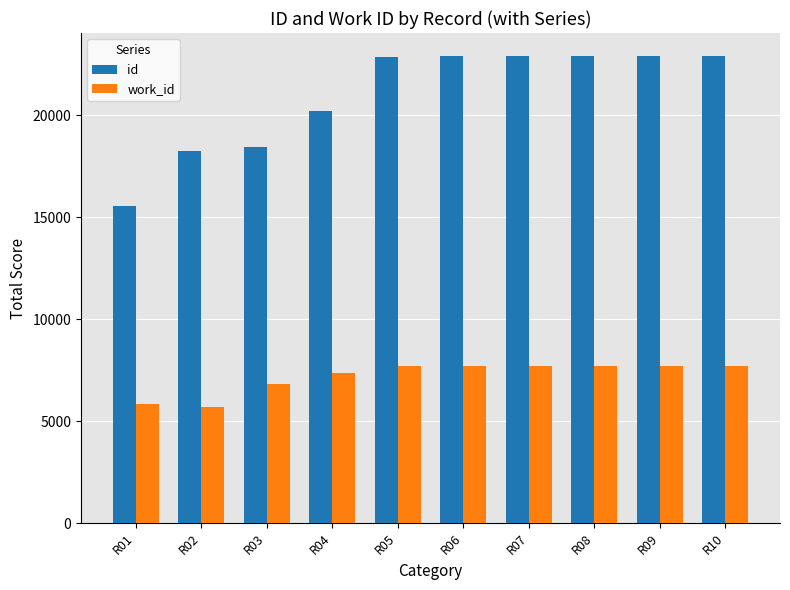

What are all the series names shown in the legend?

id, work_id